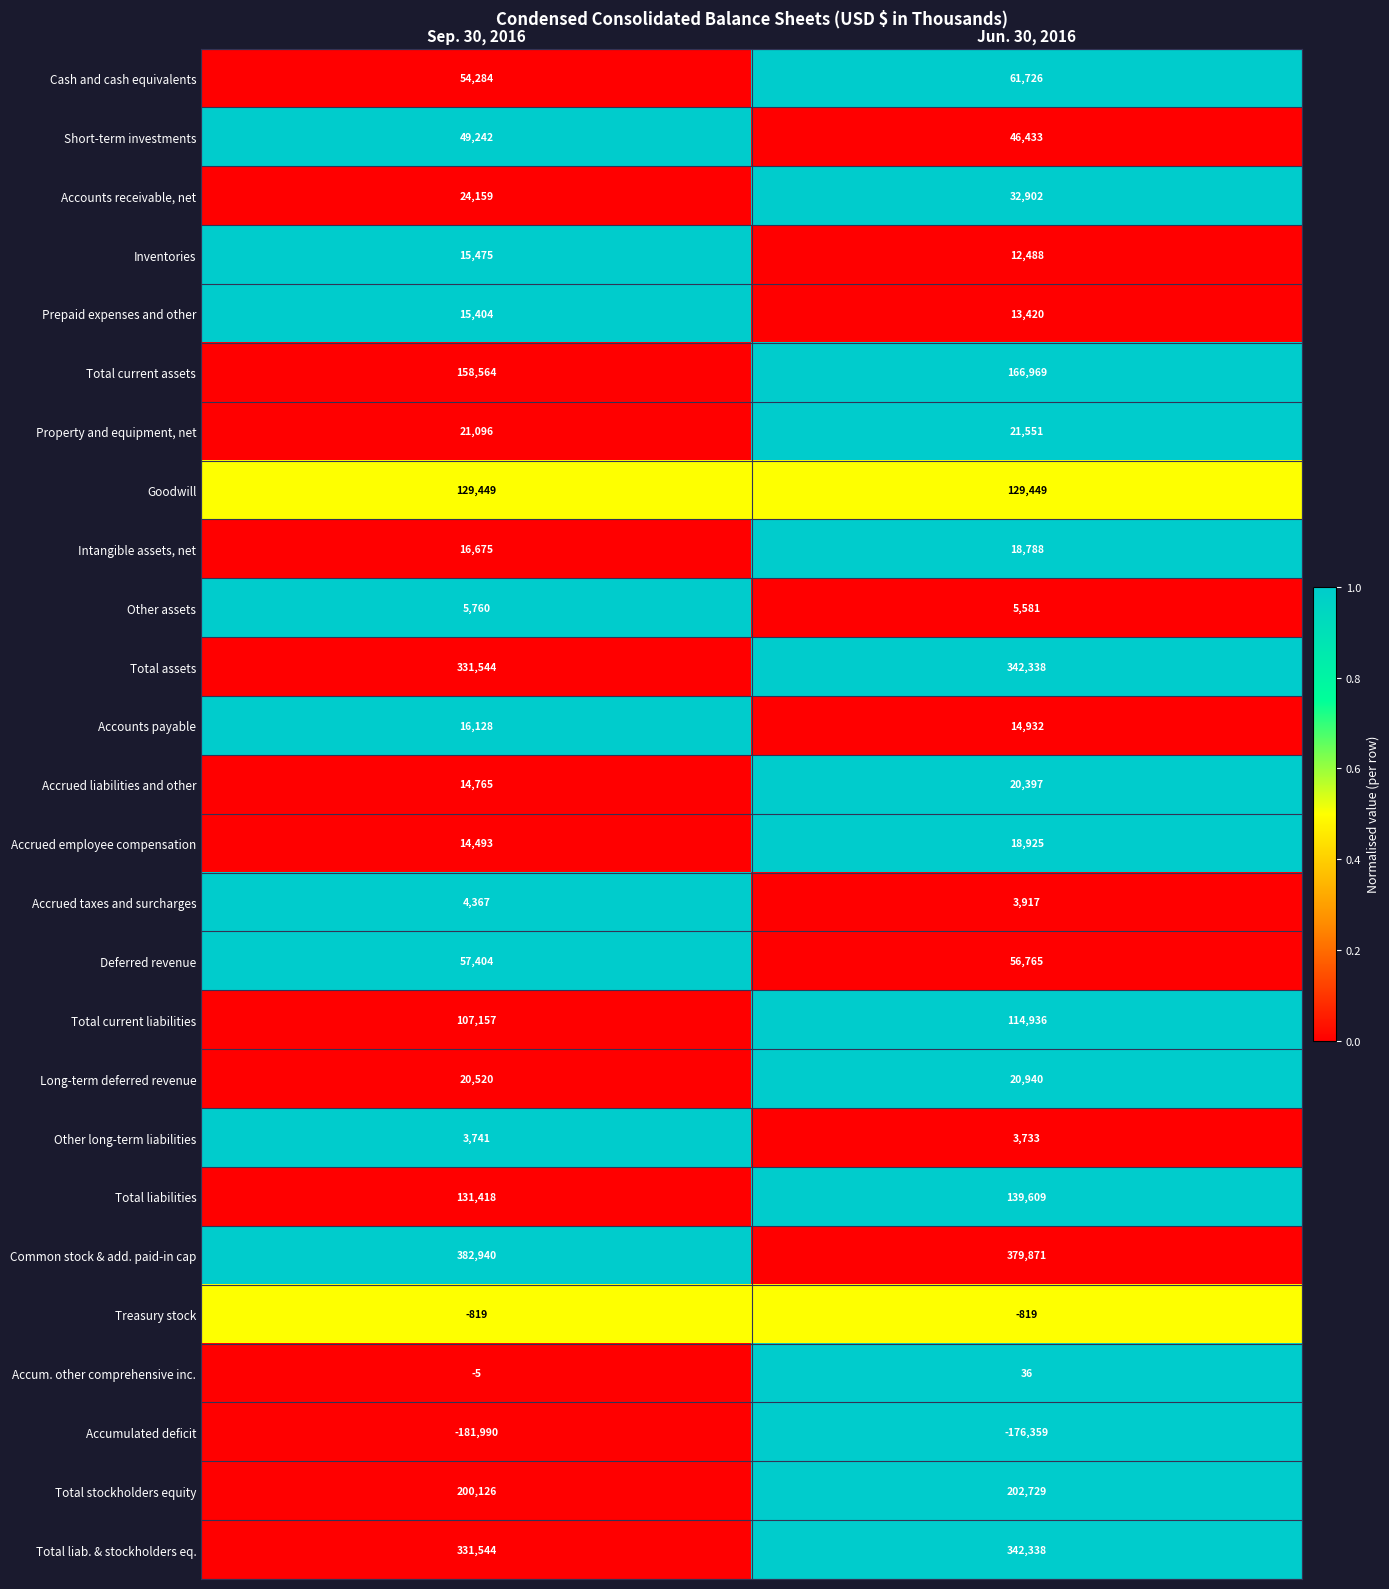

True or false: Prepaid expenses and other has a value of 22969 at Jun. 30, 2016.

False